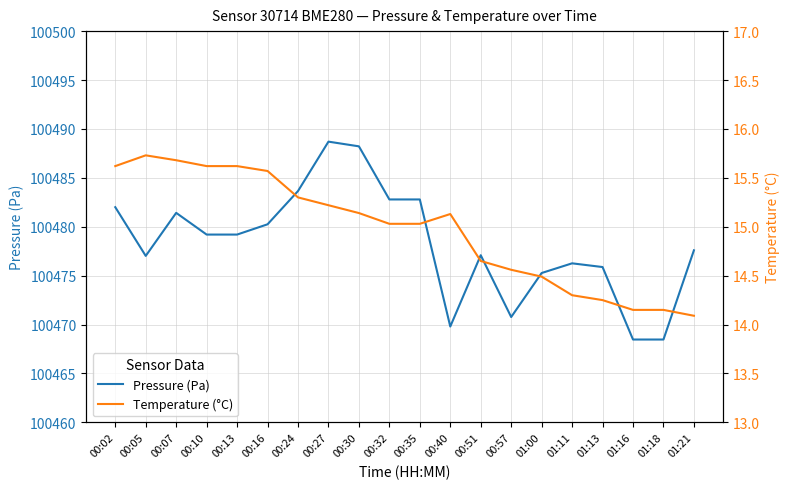

True or false: Temperature (°C) has a value of 15.1 at 00:30.

True